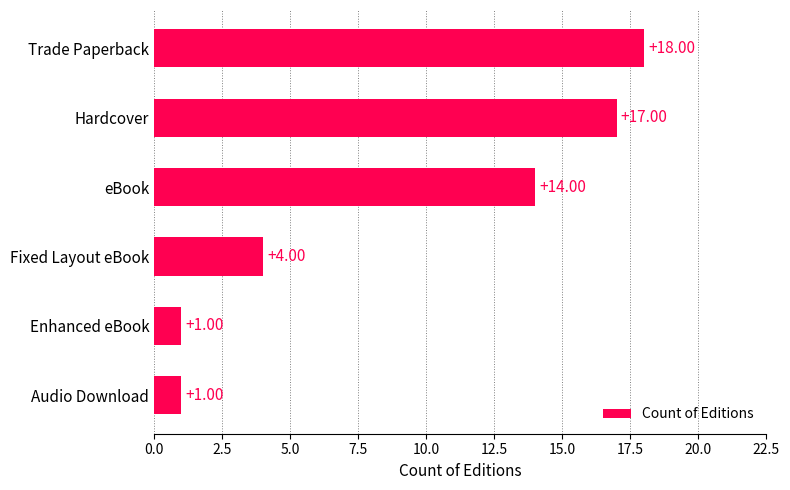

At which label is the value closest to 9?

Fixed Layout eBook